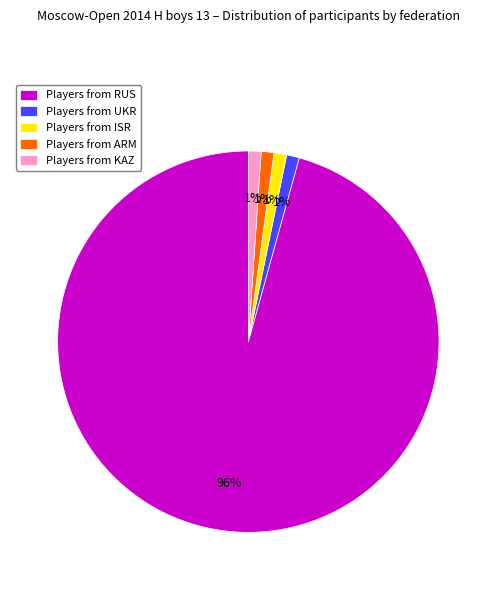

Does Players from RUS account for over 50% of the chart?

Yes